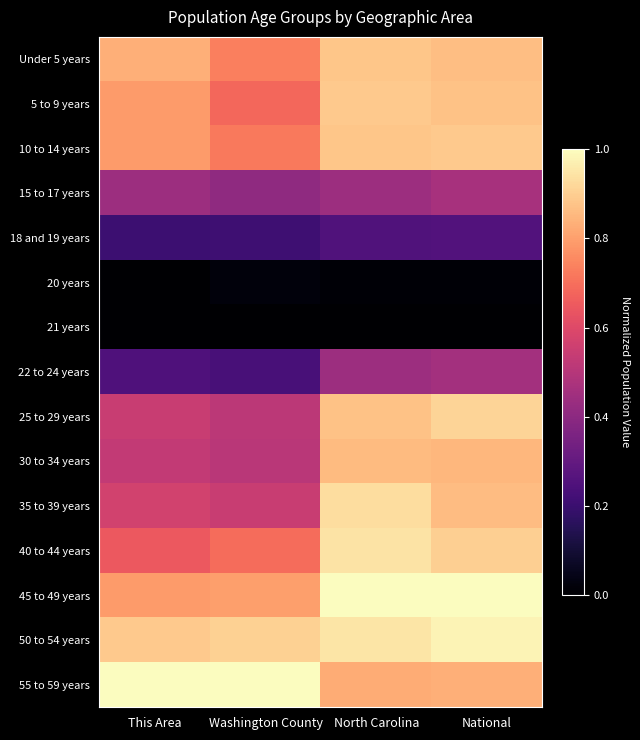

Reading left to right, transcribe all the data shown in this chart.

Under 5 years: This Area=0.8	Washington County=0.7	North Carolina=0.9	National=0.9
5 to 9 years: This Area=0.8	Washington County=0.7	North Carolina=0.9	National=0.9
10 to 14 years: This Area=0.8	Washington County=0.7	North Carolina=0.9	National=0.9
15 to 17 years: This Area=0.4	Washington County=0.4	North Carolina=0.4	National=0.5
18 and 19 years: This Area=0.2	Washington County=0.2	North Carolina=0.3	National=0.3
20 years: This Area=0.0	Washington County=0.0	North Carolina=0.0	National=0.0
21 years: This Area=0.0	Washington County=0.0	North Carolina=0.0	National=0.0
22 to 24 years: This Area=0.2	Washington County=0.2	North Carolina=0.4	National=0.5
25 to 29 years: This Area=0.5	Washington County=0.5	North Carolina=0.9	National=0.9
30 to 34 years: This Area=0.5	Washington County=0.5	North Carolina=0.9	National=0.9
35 to 39 years: This Area=0.6	Washington County=0.5	North Carolina=0.9	National=0.9
40 to 44 years: This Area=0.6	Washington County=0.7	North Carolina=0.9	National=0.9
45 to 49 years: This Area=0.8	Washington County=0.8	North Carolina=1.0	National=1.0
50 to 54 years: This Area=0.9	Washington County=0.9	North Carolina=0.9	National=1.0
55 to 59 years: This Area=1.0	Washington County=1.0	North Carolina=0.8	National=0.8